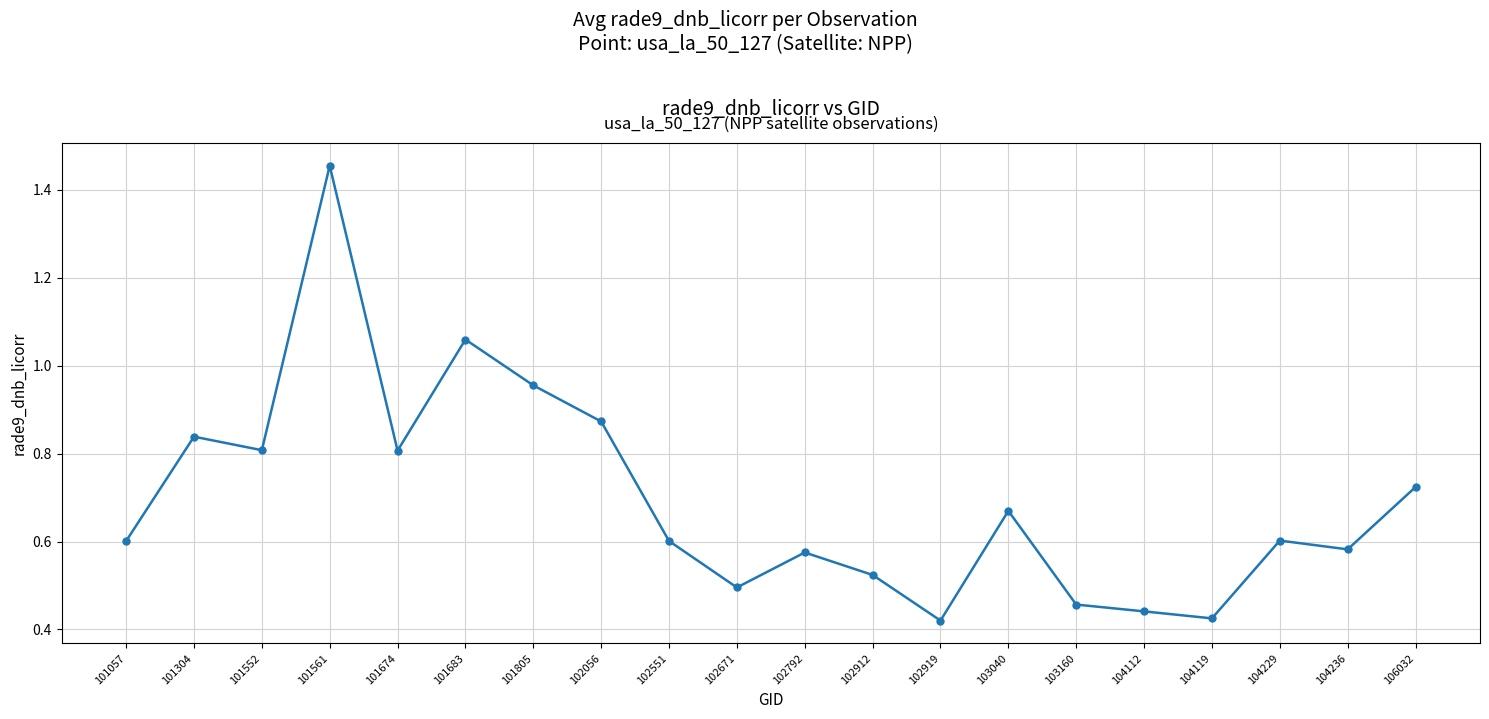

Which has a higher value, 104236 or 101057?

101057